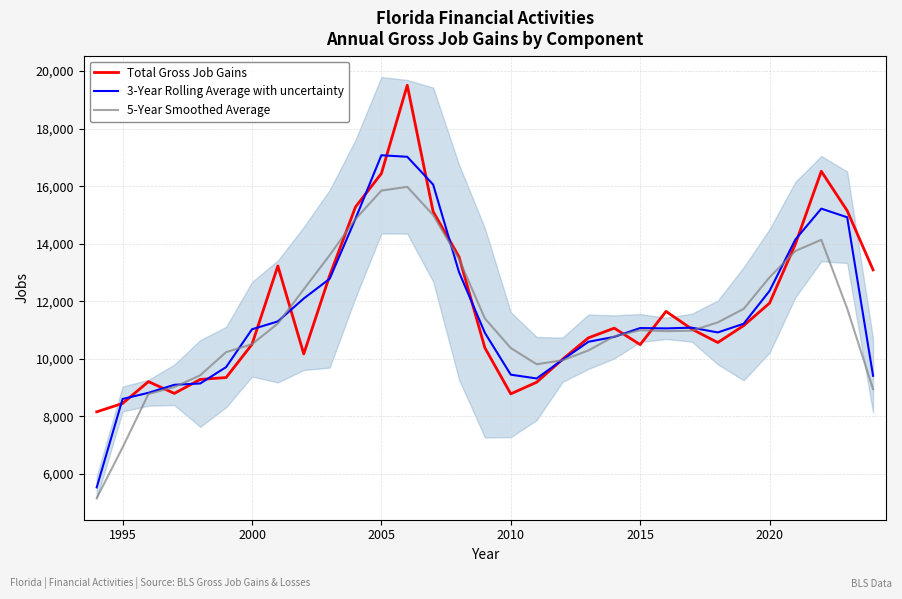

The value of 5-Year Smoothed Average at 2000 is 5339.9. True or false?

False